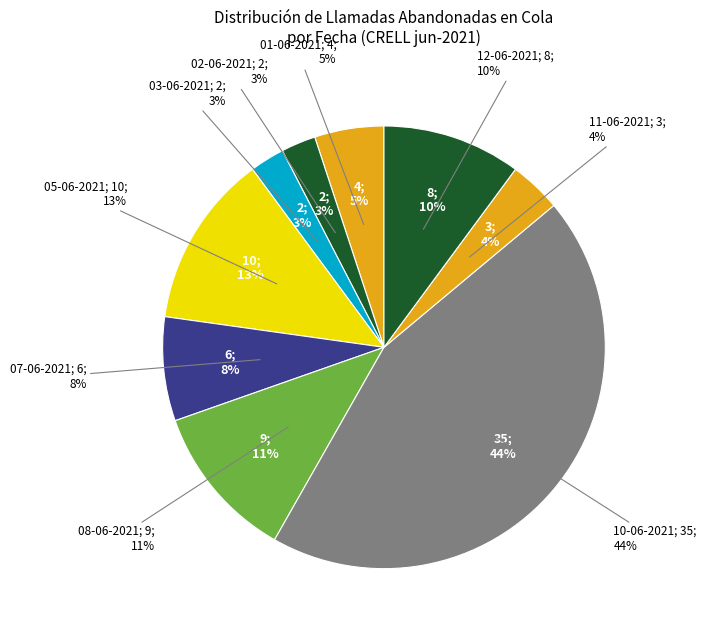

What percentage is the 12-06-2021 slice, to the nearest percent?

10%